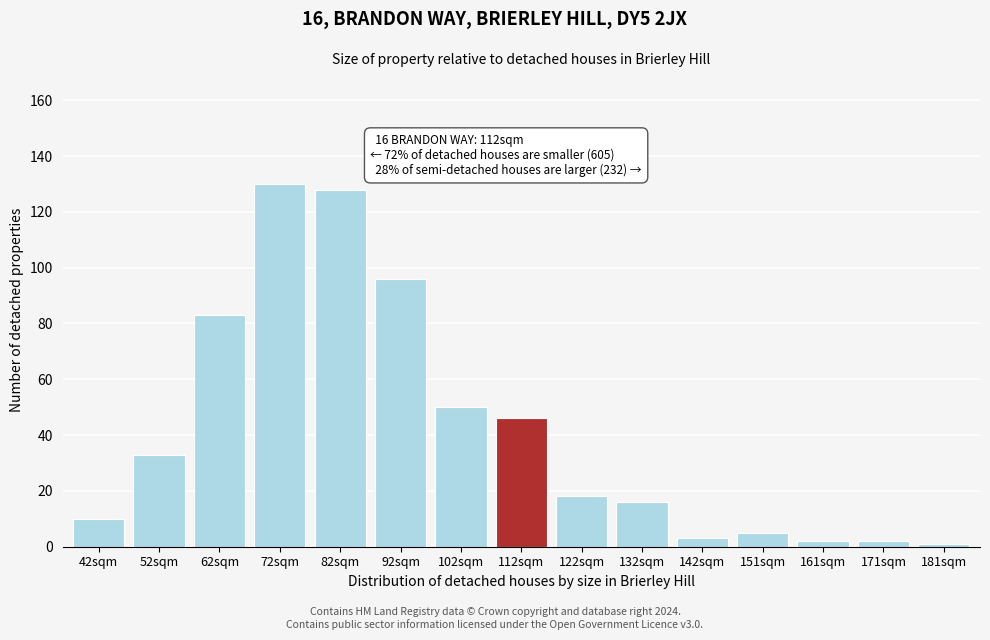

Reading right to left, extract all data points from this chart.

181sqm=1	171sqm=2	161sqm=2	151sqm=5	142sqm=3	132sqm=16	122sqm=18	112sqm=46	102sqm=50	92sqm=96	82sqm=128	72sqm=130	62sqm=83	52sqm=33	42sqm=10